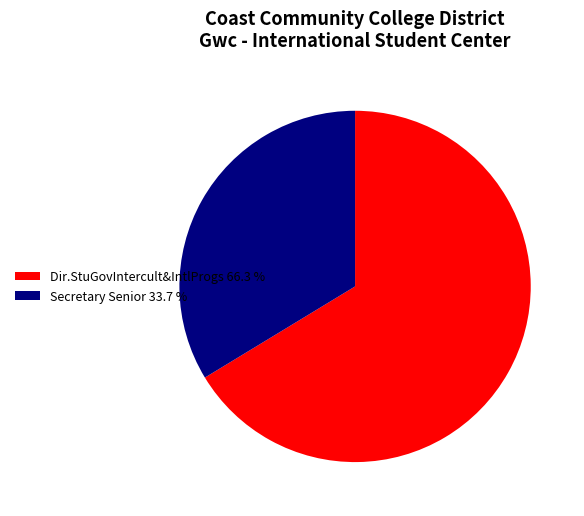

What is the smallest slice in the pie chart?

Secretary Senior